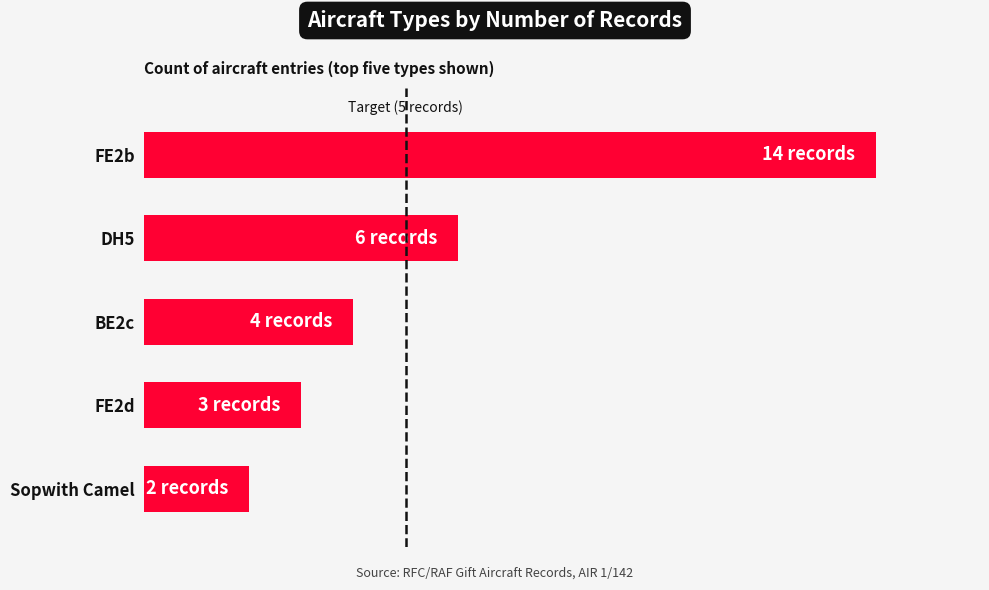

Are the bars horizontal?

Yes